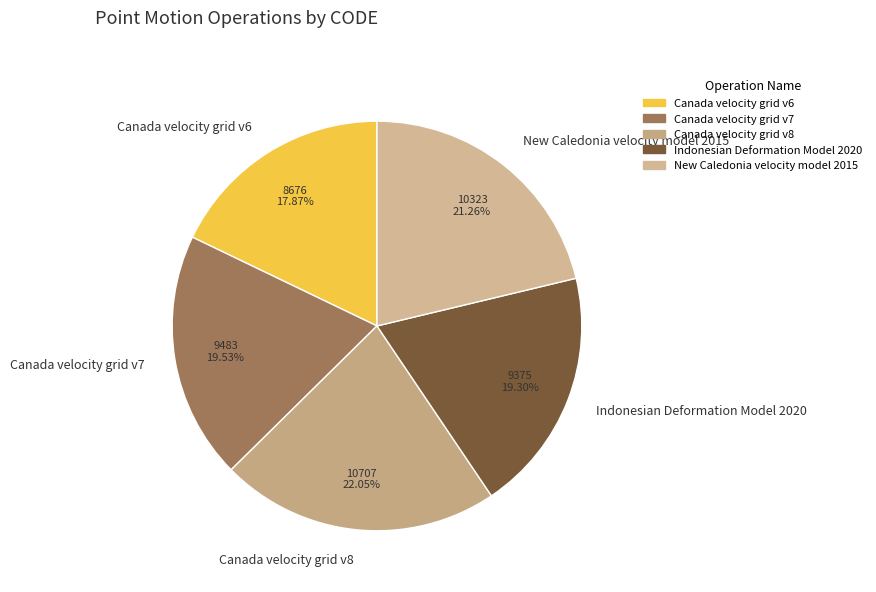

What is the largest slice in the pie chart?

Canada velocity grid v8